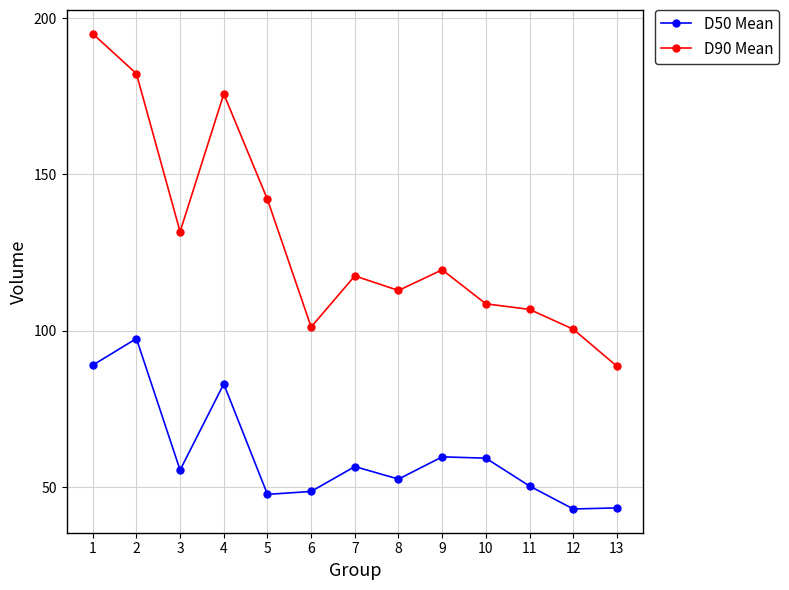

What is the minimum value shown in the chart?

43.0